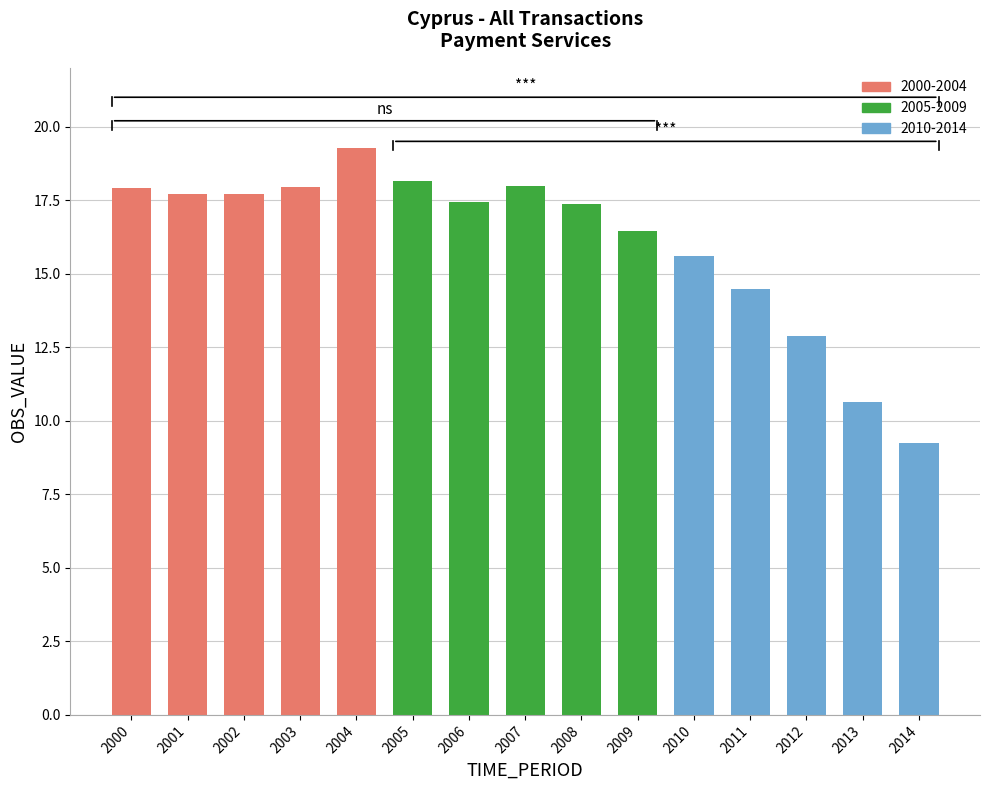

At which label does the data first exceed 17?

2000